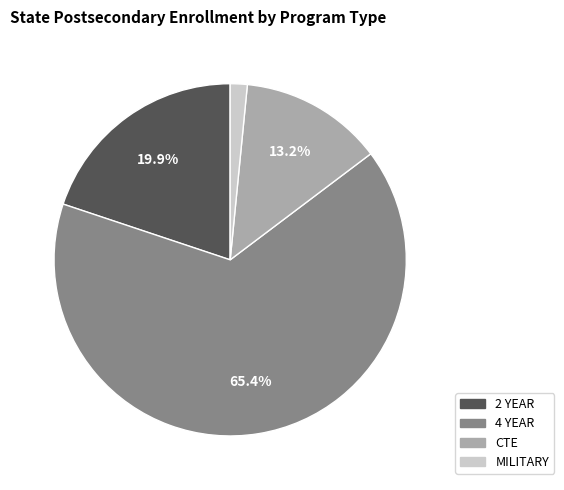

What is the majority slice?

4 YEAR